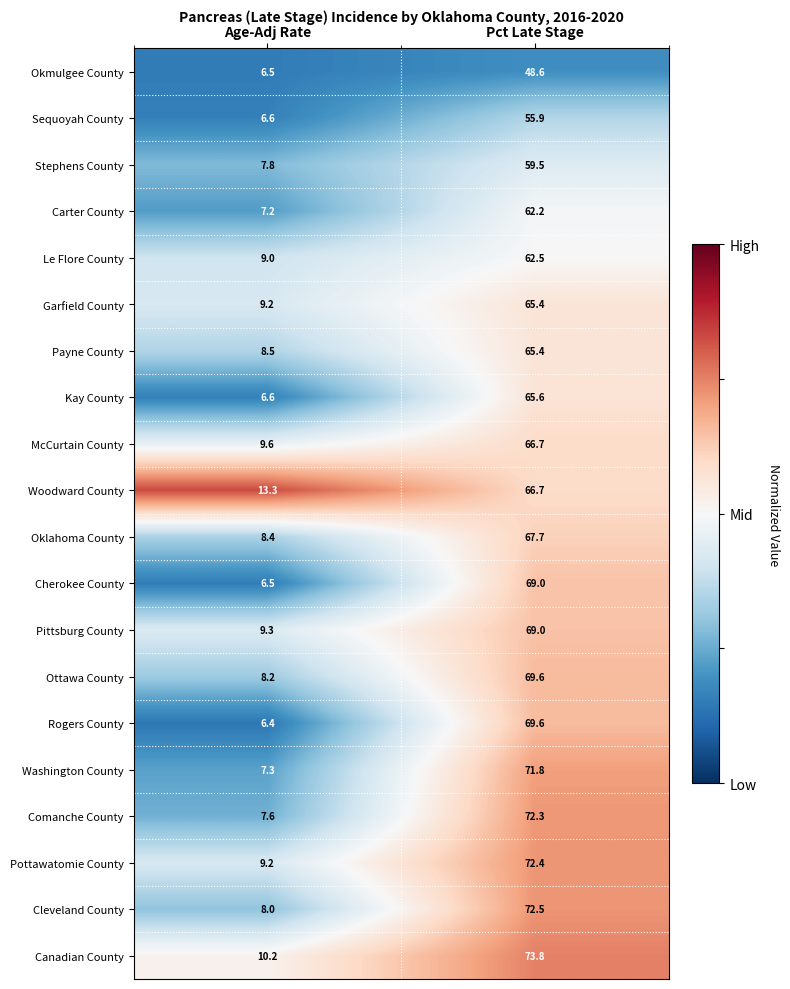

Which series has the largest range (max minus min)?

Comanche County